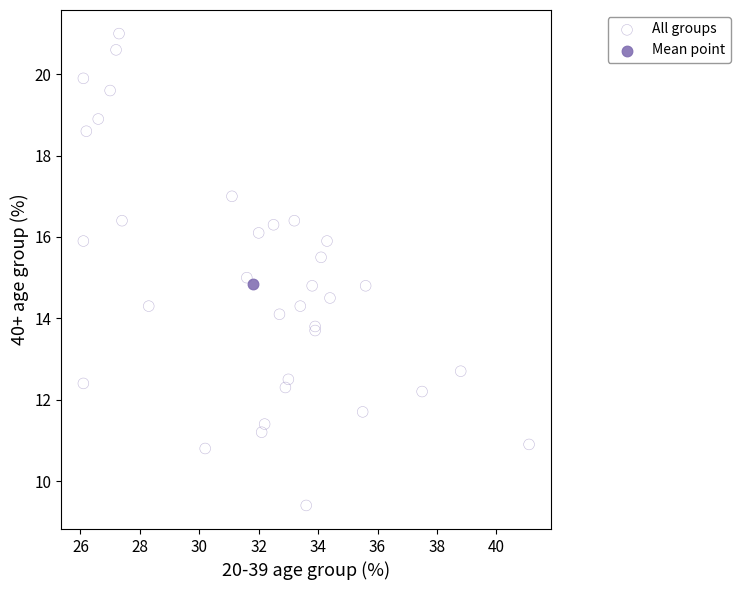

What are all the series names shown in the legend?

All groups, Mean point